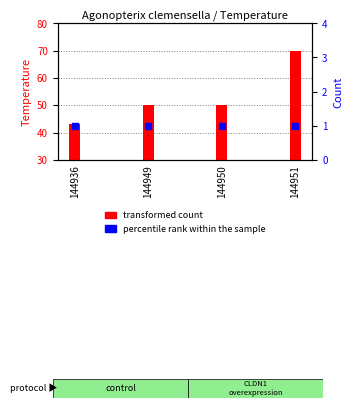

Which series reaches the minimum Y coordinate?

percentile rank within the sample